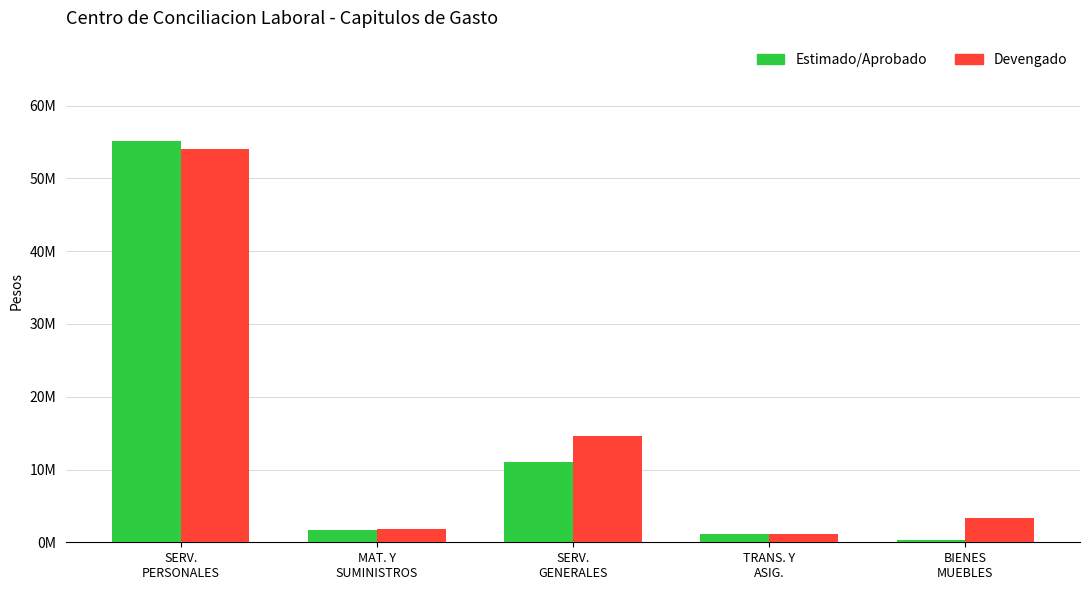

What is the maximum value for Devengado?

54089890.7